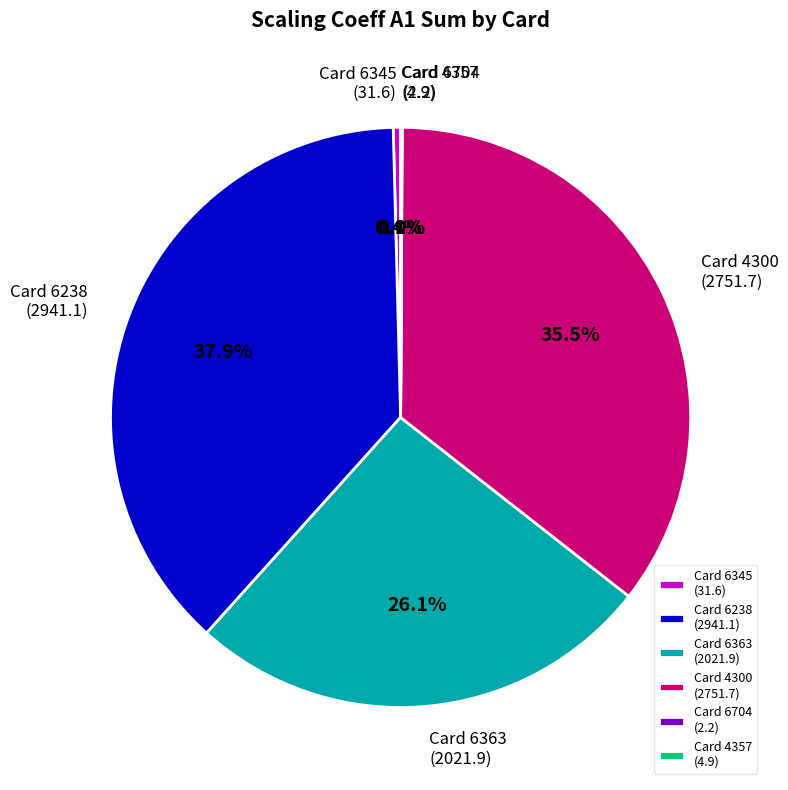

Which slice is the largest?

Card 6238 (2941.1)